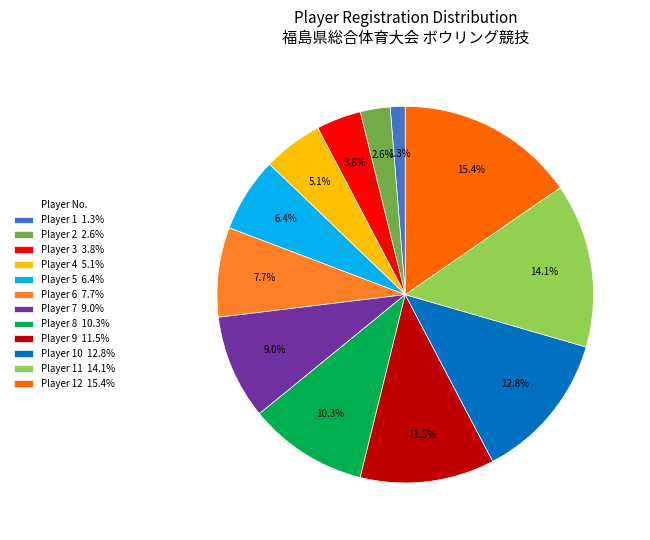

Which category has the biggest portion of the pie?

Player 12 15.4%